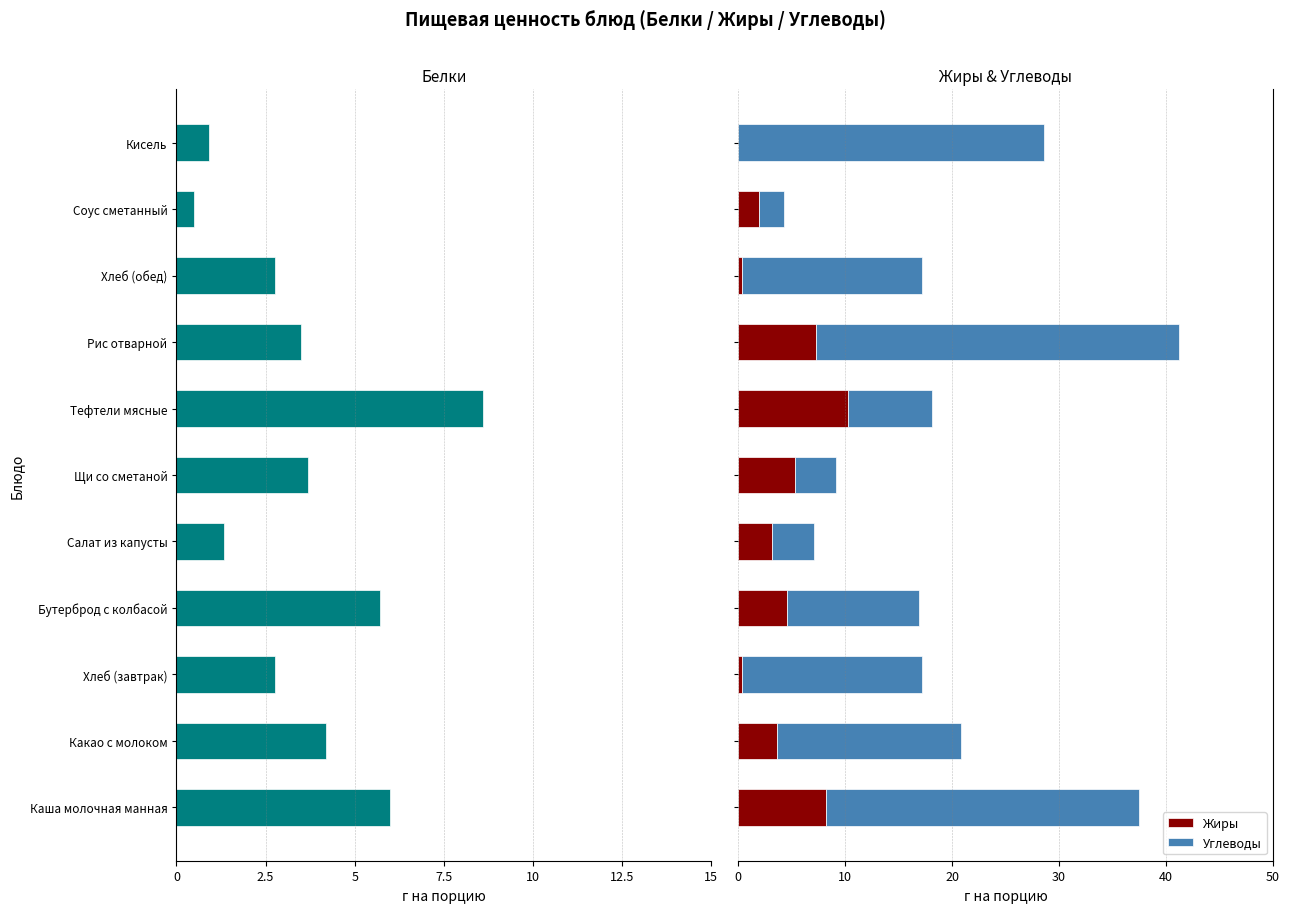

Rank the series by their average value, from lowest to highest.

Белки, Жиры, Углеводы